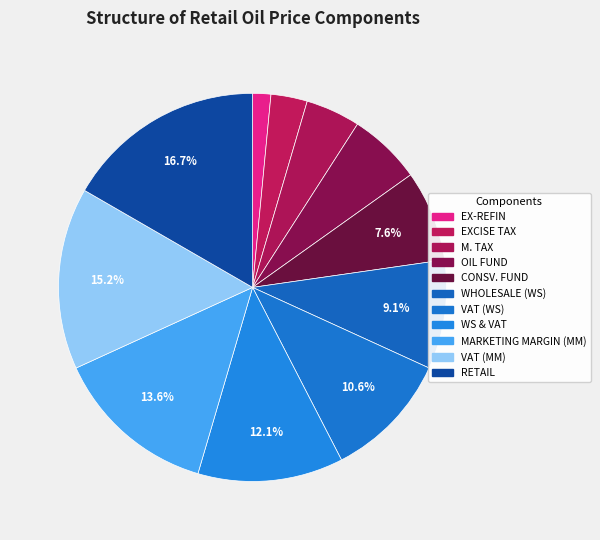

Does any single category account for the majority?

No